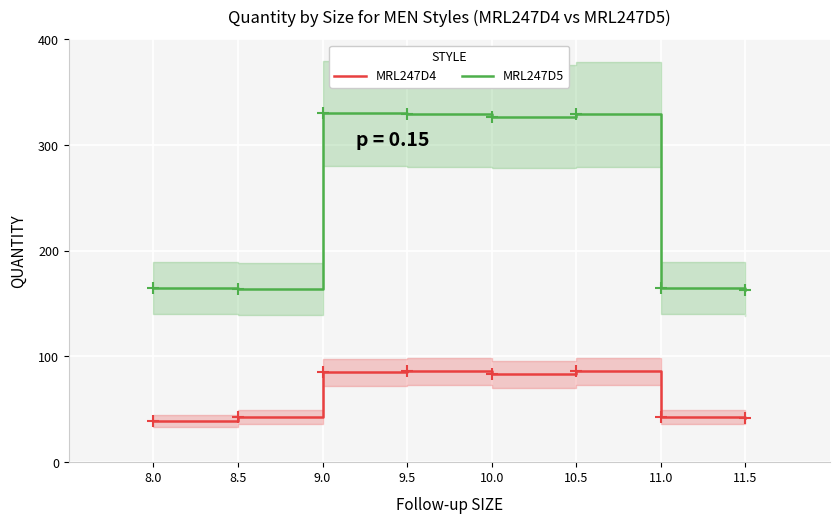

Rank the categories by MRL247D4 value from lowest to highest.

8.0, 11.5, 8.5, 11.0, 10.0, 9.0, 9.5, 10.5